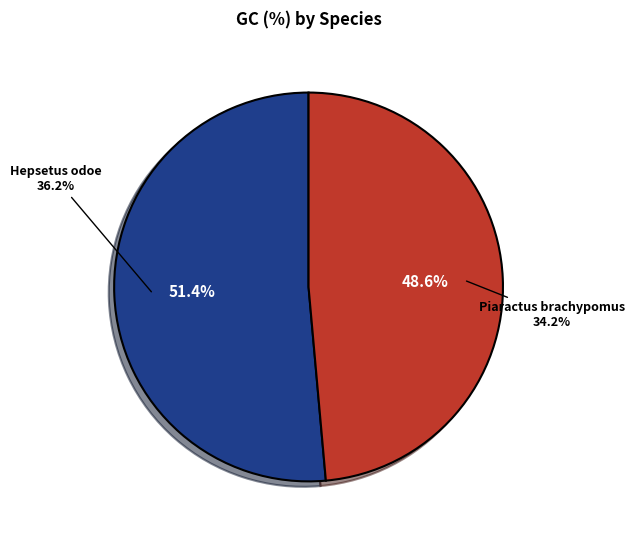

What percentage is NOT represented by Piaractus brachypomus?

51.4%